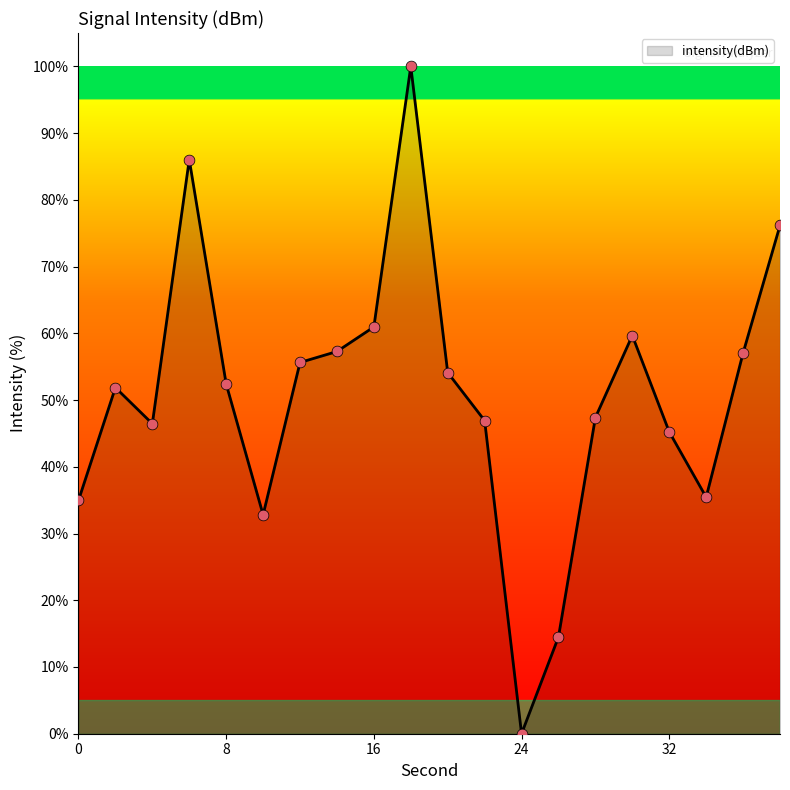

What is the maximum value shown in the chart?

100.0